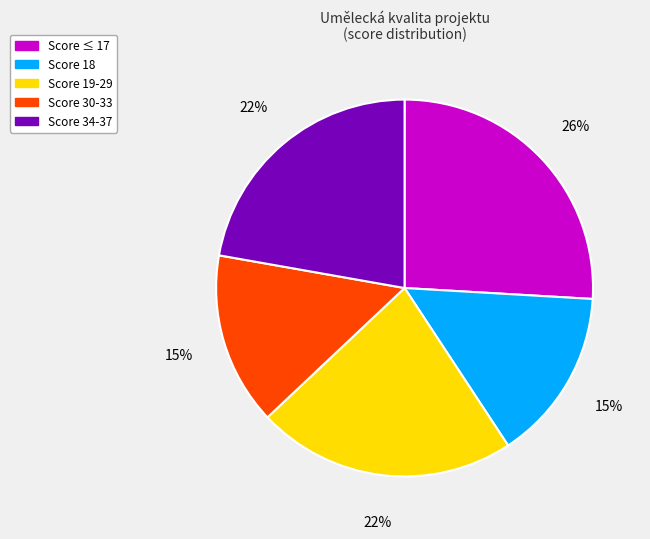

What is the largest slice in the pie chart?

Score ≤ 17